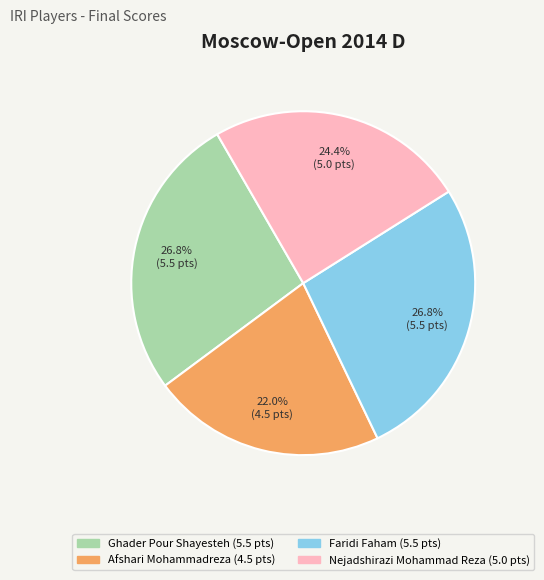

Which has a higher value, Nejadshirazi Mohammad Reza or Ghader Pour Shayesteh?

Ghader Pour Shayesteh